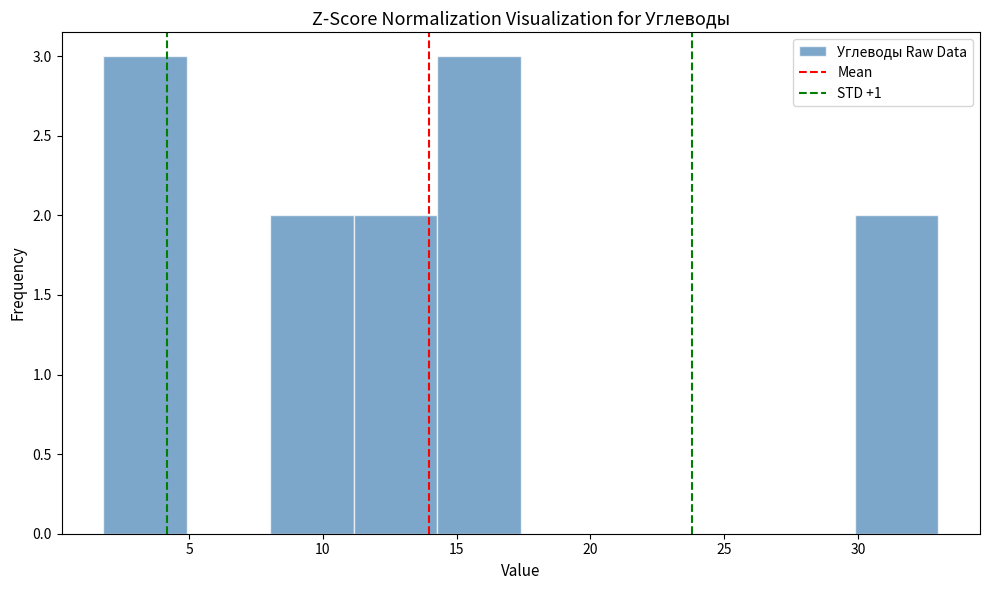

What is the height of the bar covering 14.5 to 17.5 on the x-axis? Neither the bar edges nor the heights are printed on the chart, so give them approximately, as read against the axes.

3